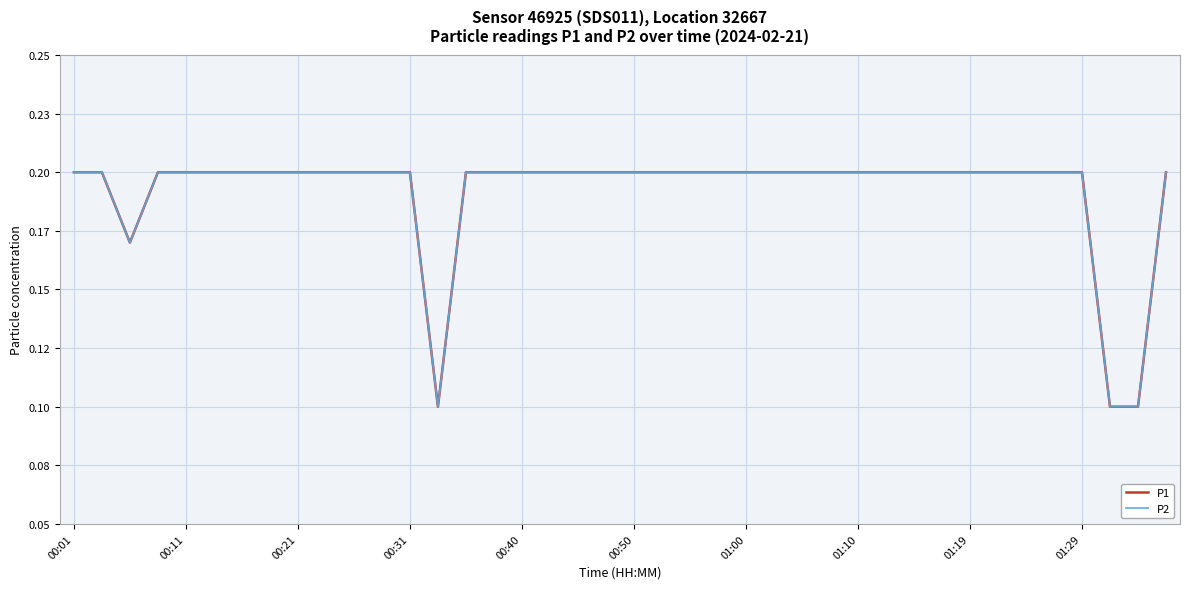

Does the chart have visible grid lines?

Yes